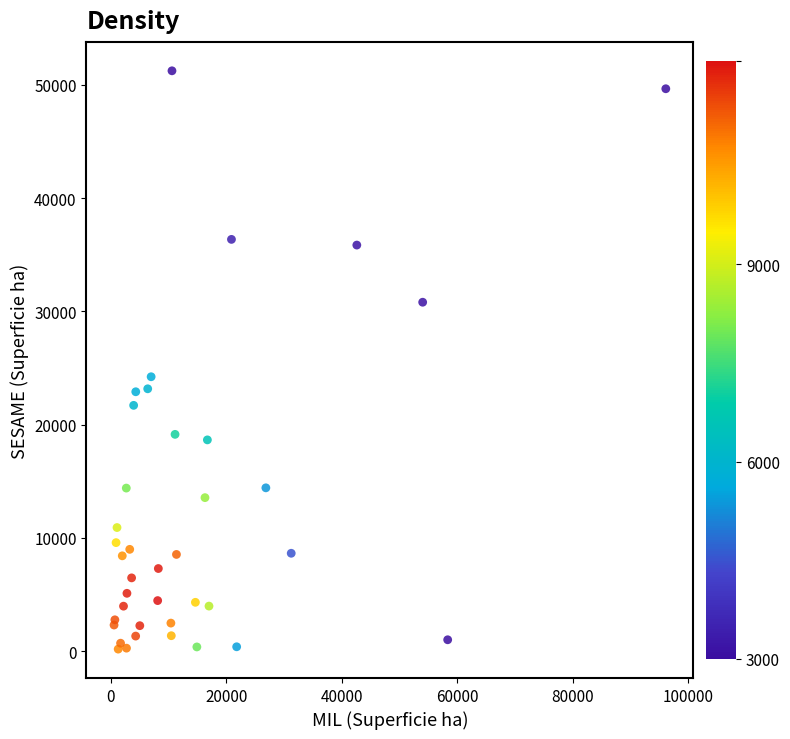

What Y value in the scatter plot is closest to 25718?

24236.1